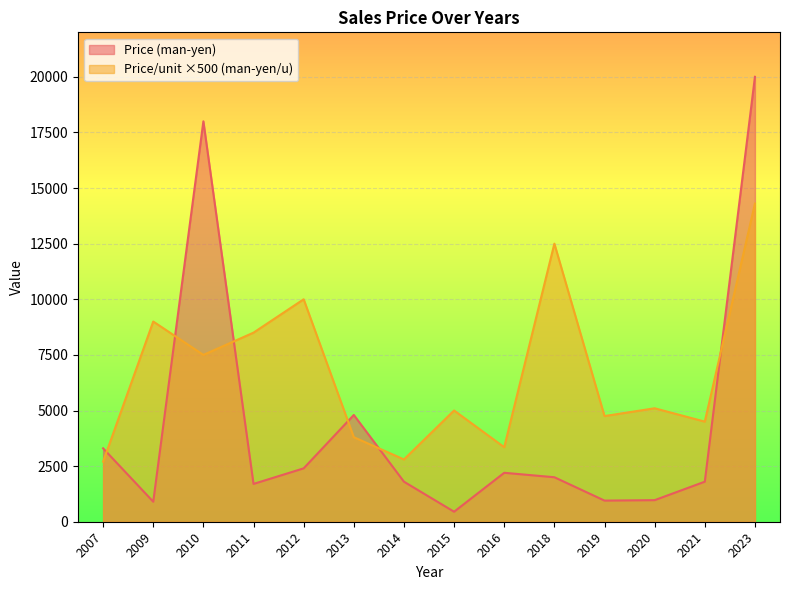

How many data points in Price (man-yen) are above 2000?

6